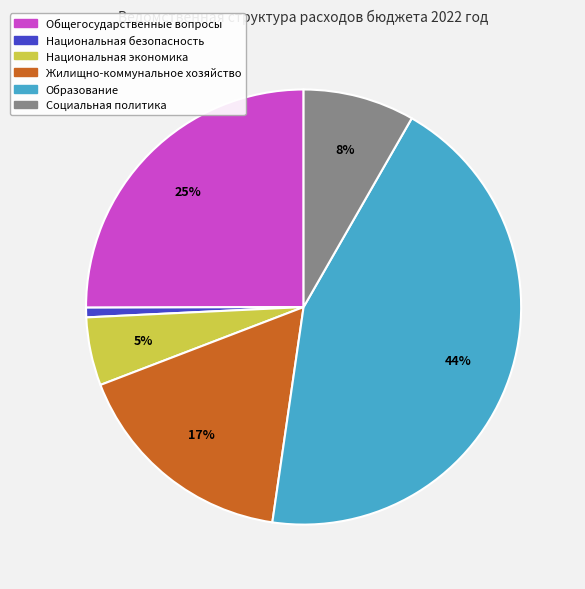

How many slices are in this pie chart?

6